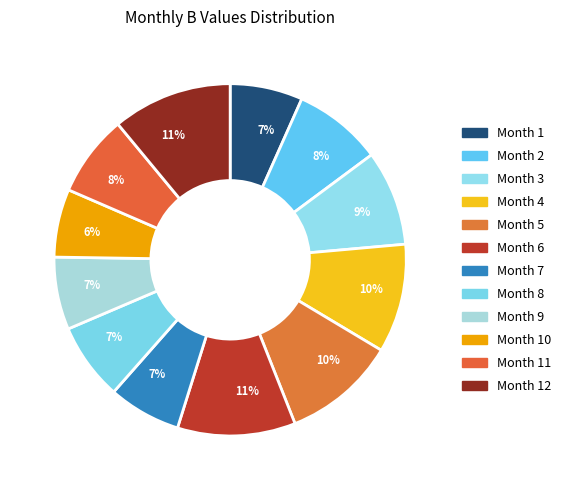

Count the number of slices in the pie.

12